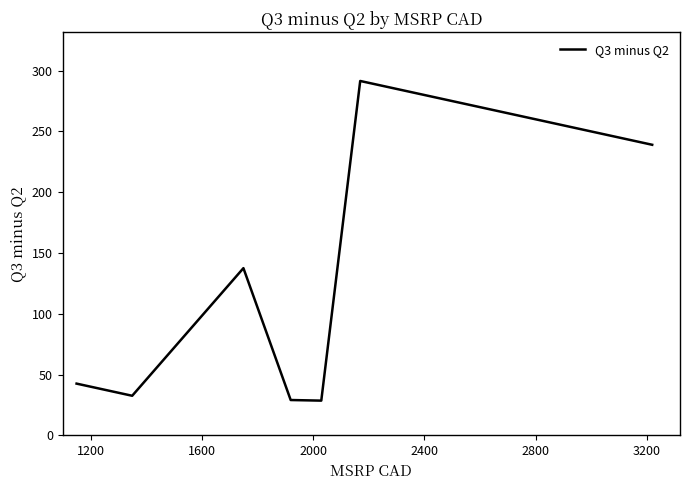

True or false: the data has more than 2 interior local peaks.

False